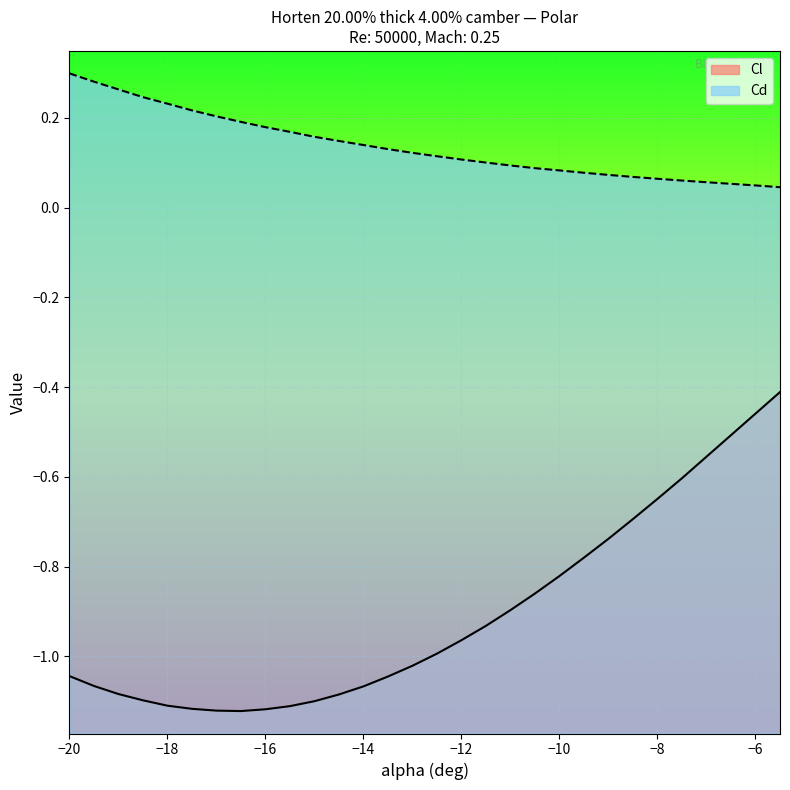

True or false: Cl and Cd intersect in this chart.

False